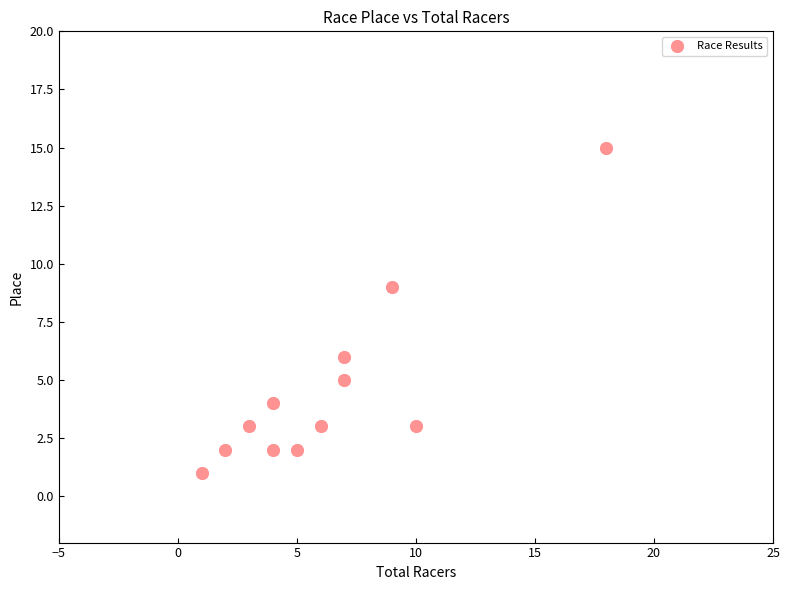

What Y value in the scatter plot is closest to 8?

9